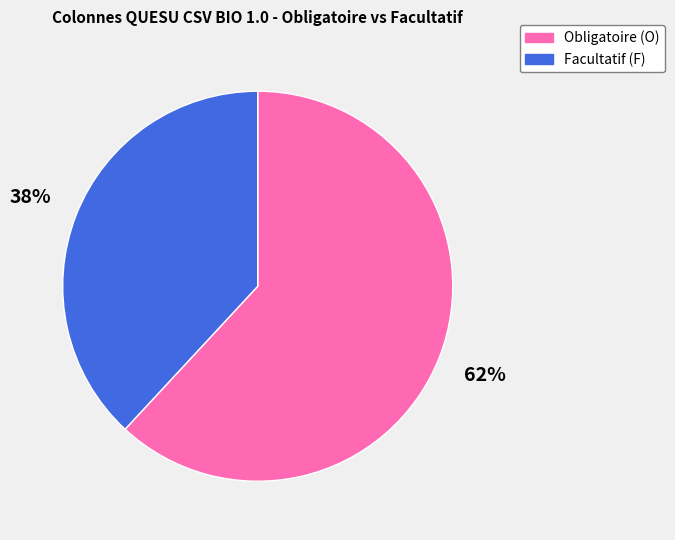

Which category has the smallest portion of the pie?

Facultatif (F)